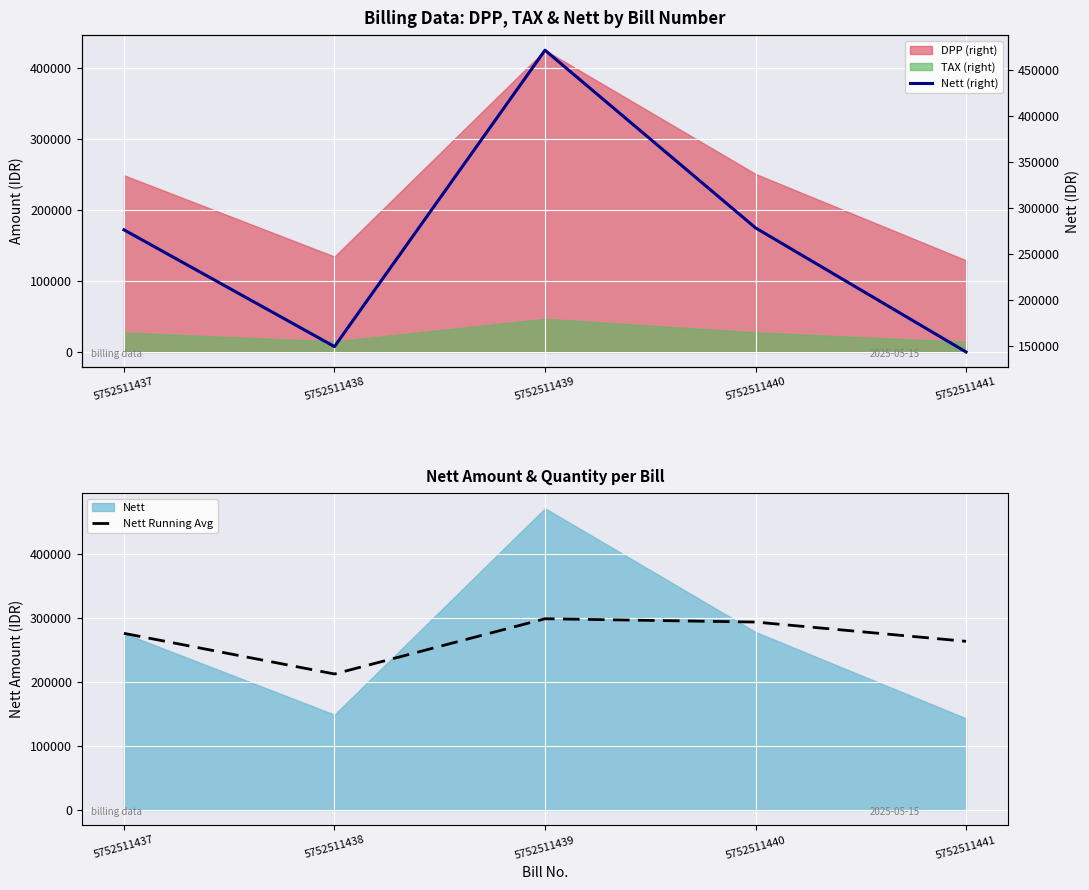

List the labels in order of Nett value, smallest first.

5752511441, 5752511438, 5752511437, 5752511440, 5752511439